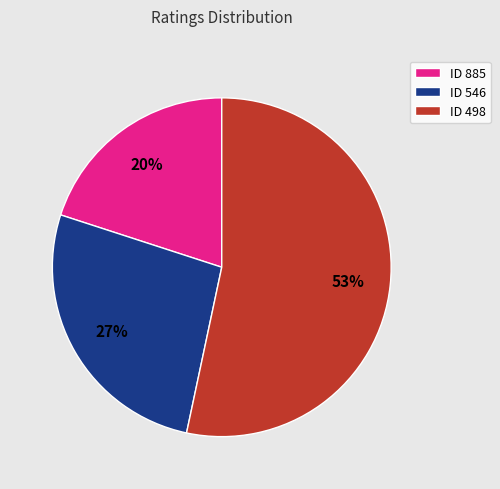

How many segments does this pie chart have?

3